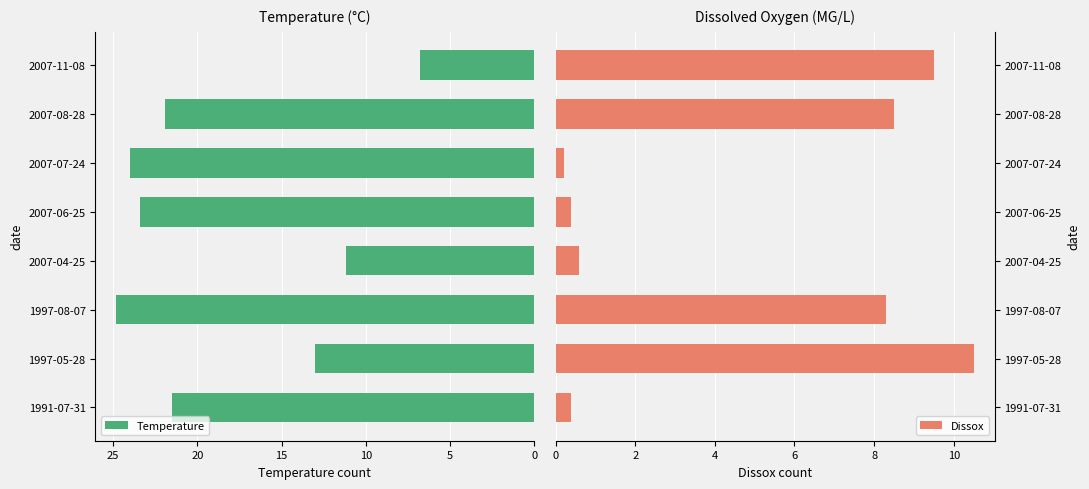

What is the difference between the second highest and minimum values in the Temperature series?

17.2